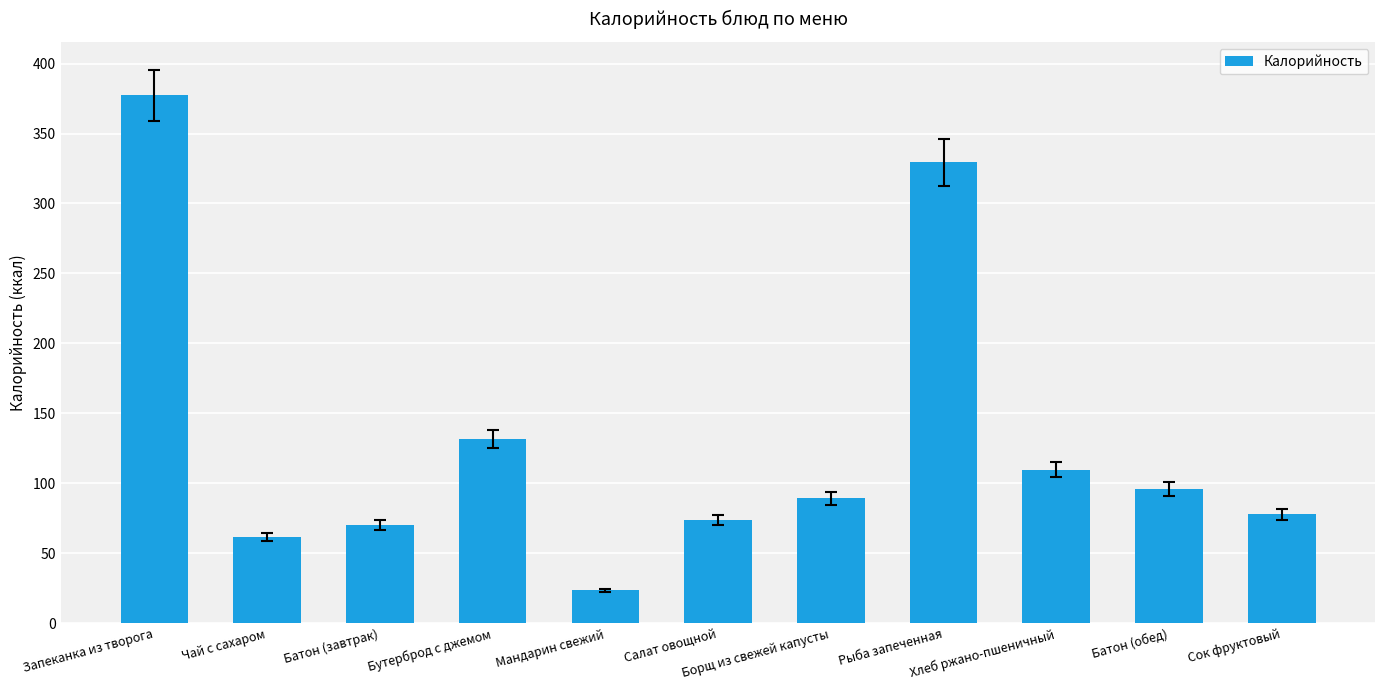

Approximately how many times larger is the value at Сок фруктовый compared to Чай с сахаром?

1.3